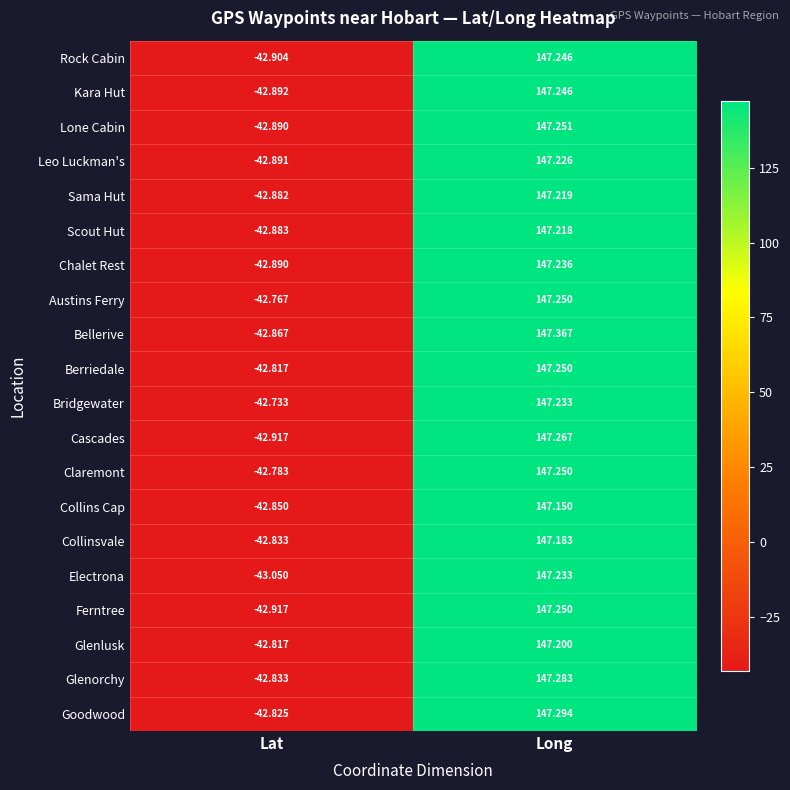

How many values in the Collins Cap series exceed 147?

1